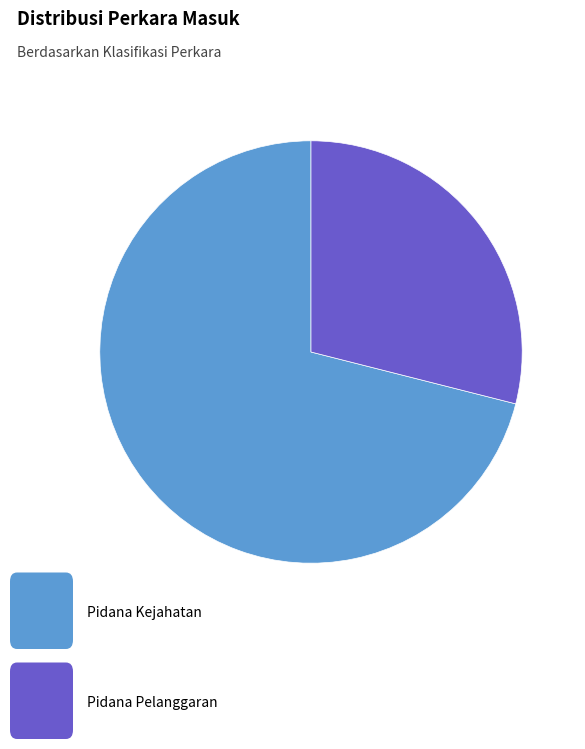

To the nearest percent, what is the average slice percentage?

50%